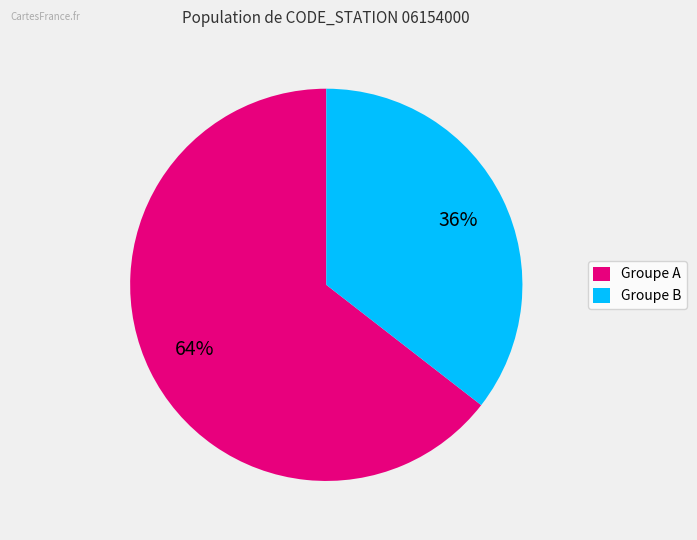

Is there any slice that represents more than half of the pie?

Yes